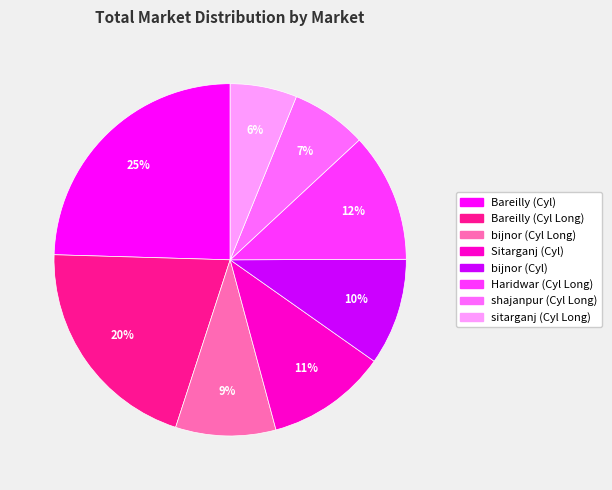

Is there a majority slice in this chart?

No